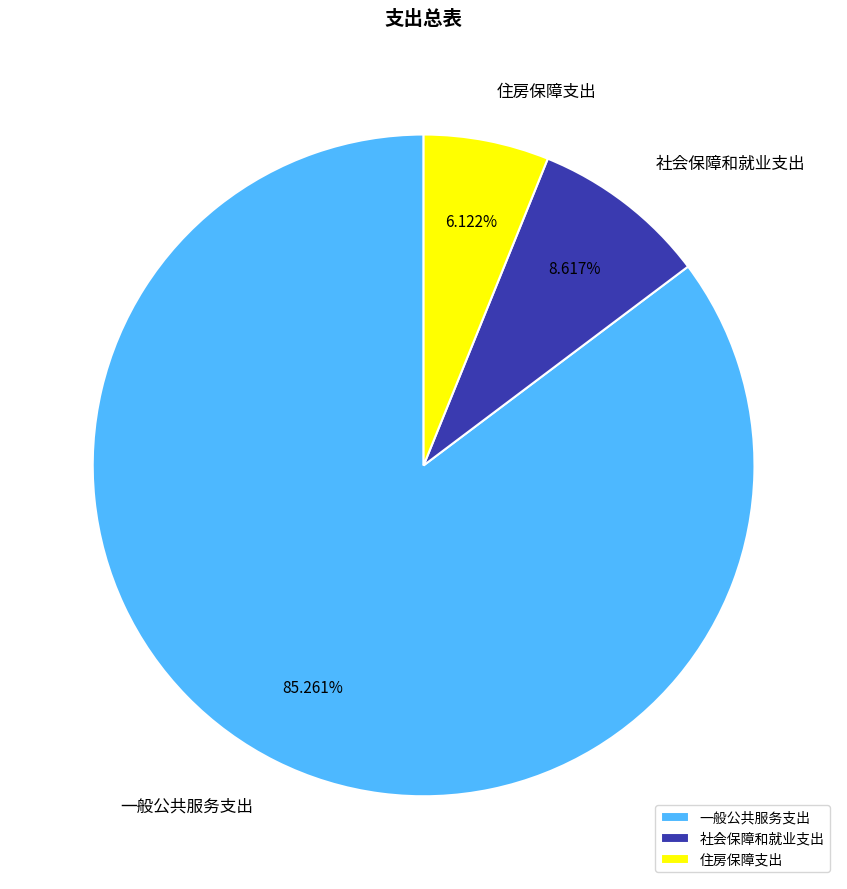

To the nearest percent, what is the difference between the 一般公共服务支出 and 社会保障和就业支出 slice percentages?

77%